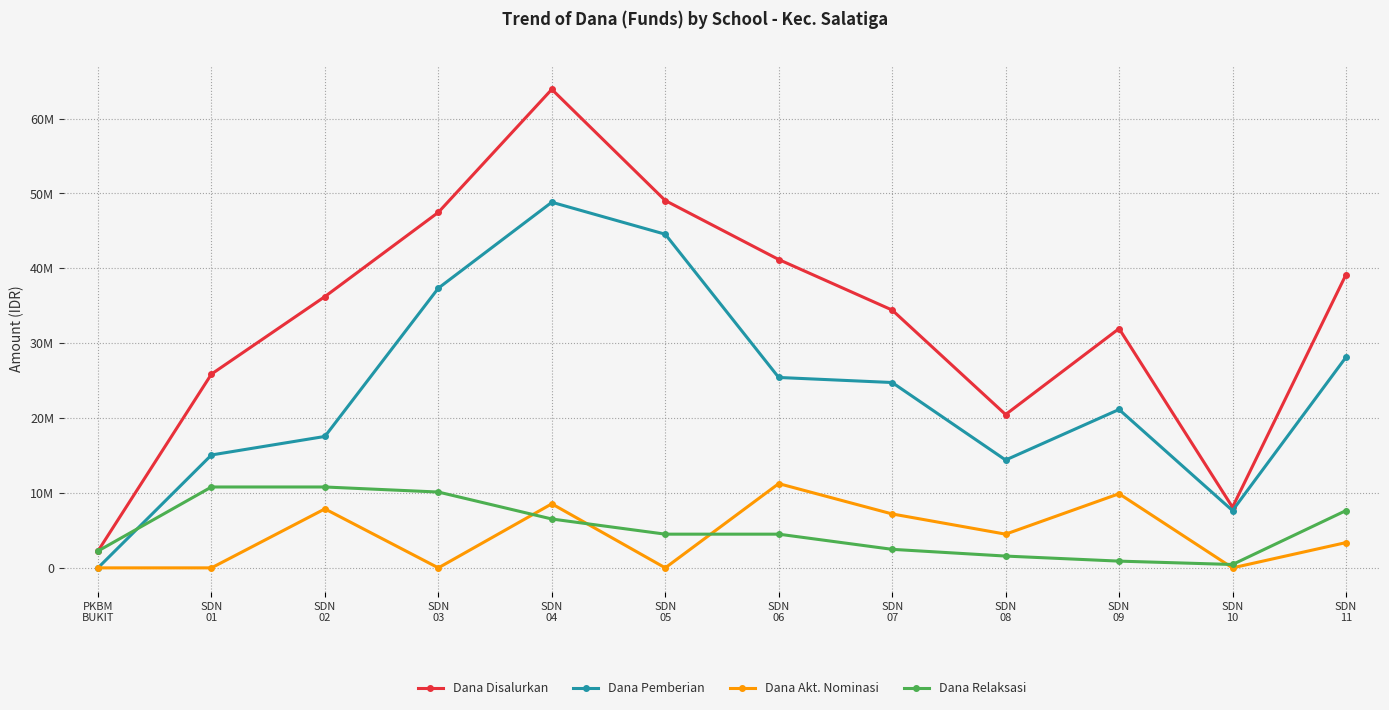

Where is the first local minimum for Dana Akt. Nominasi?

SDN
03